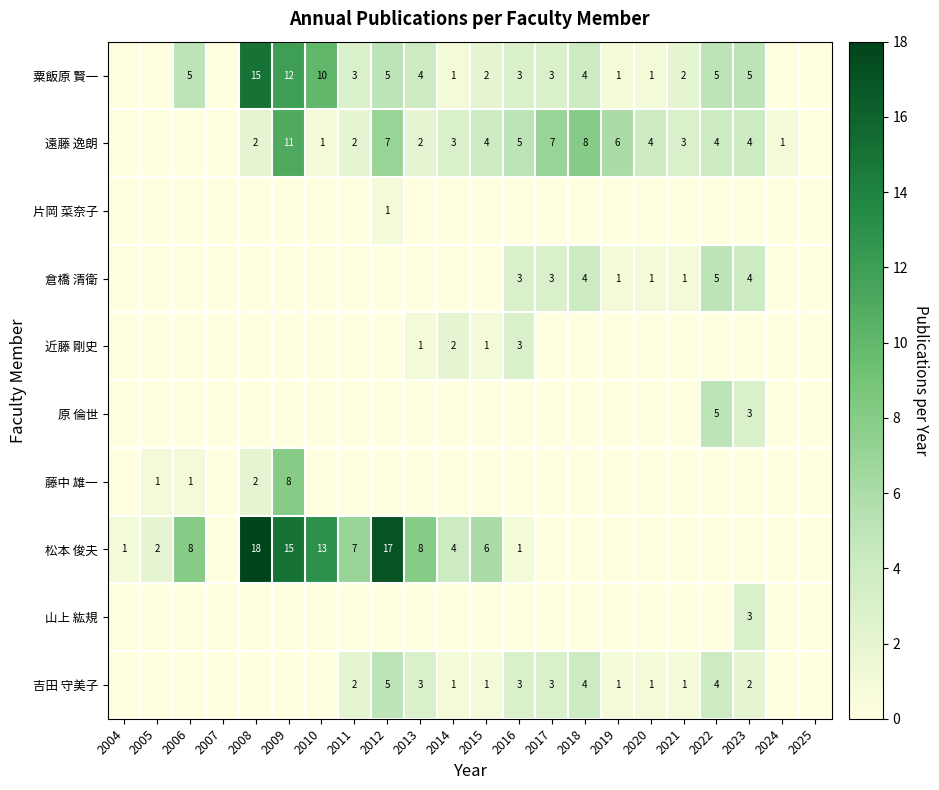

Between 2022 and 2025, which is larger?

2022